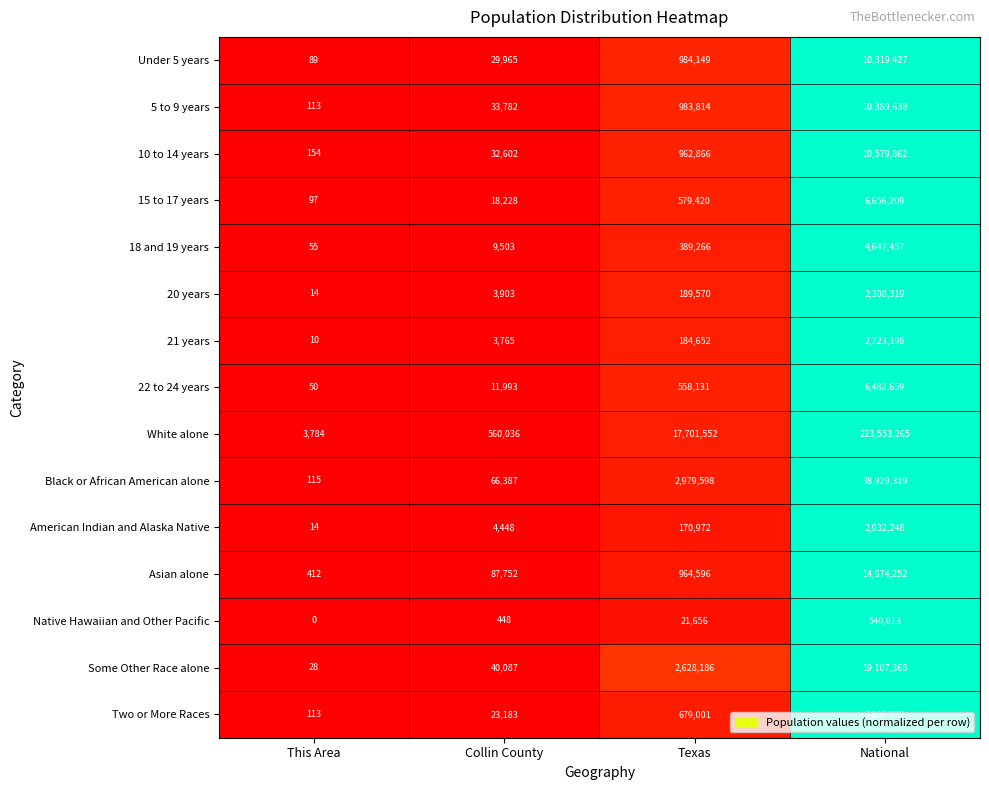

Between Collin County and National, which series saw the biggest shift?

White alone